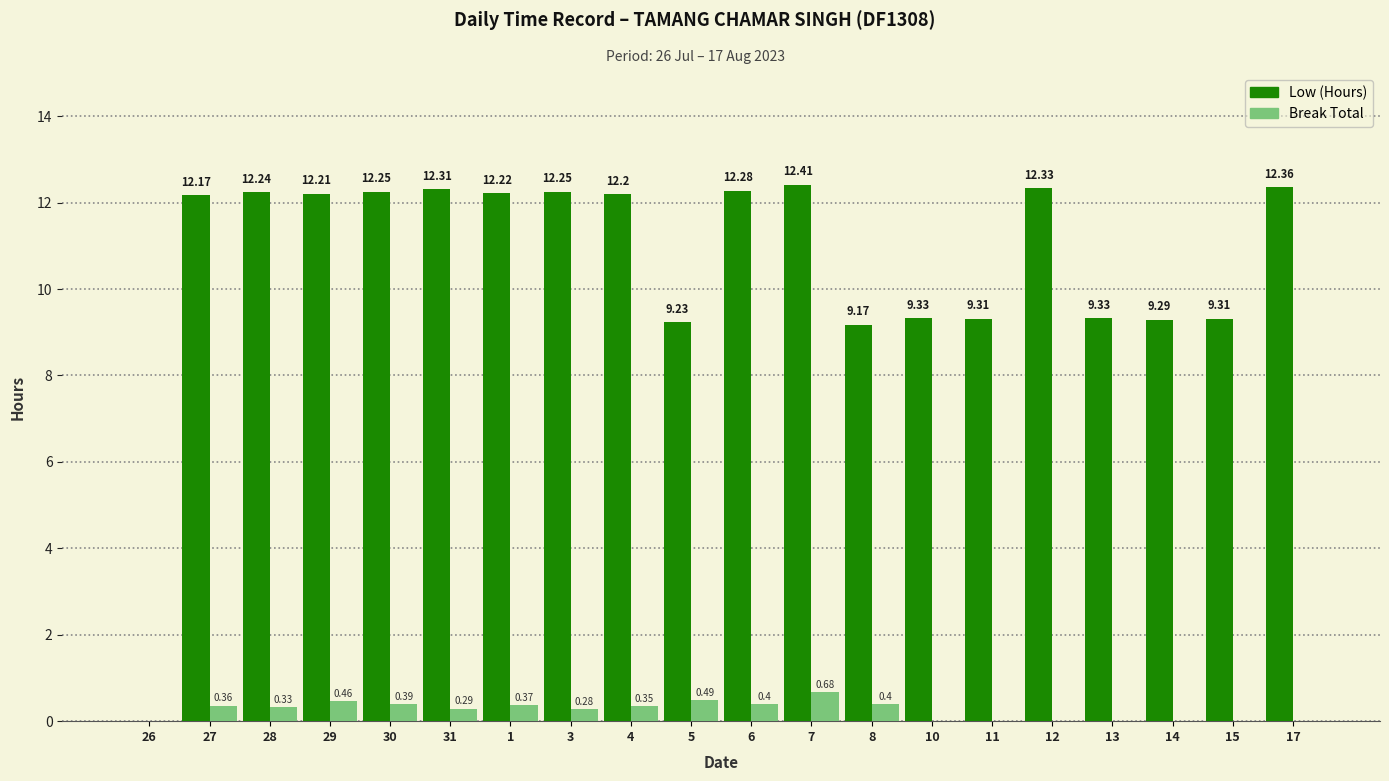

At which category is the sum across all series the highest?

7